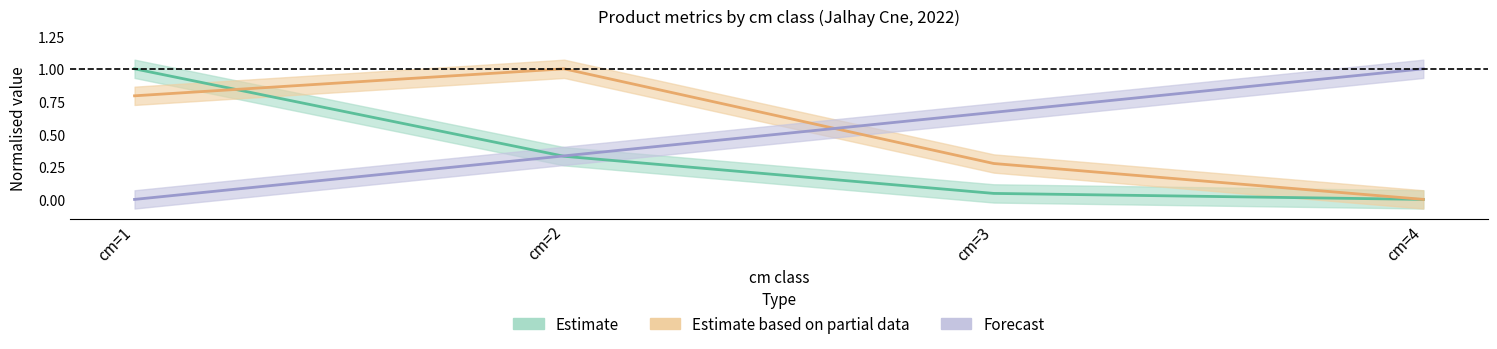

What is the difference between the highest and lowest values at cm=4?

1.0